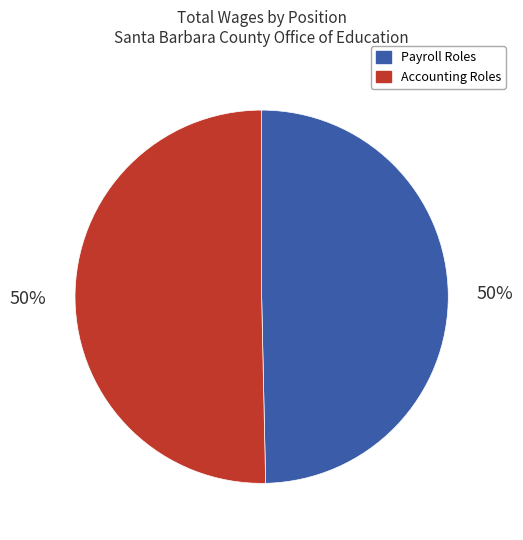

What percentage is the Payroll Roles slice, to the nearest percent?

50%